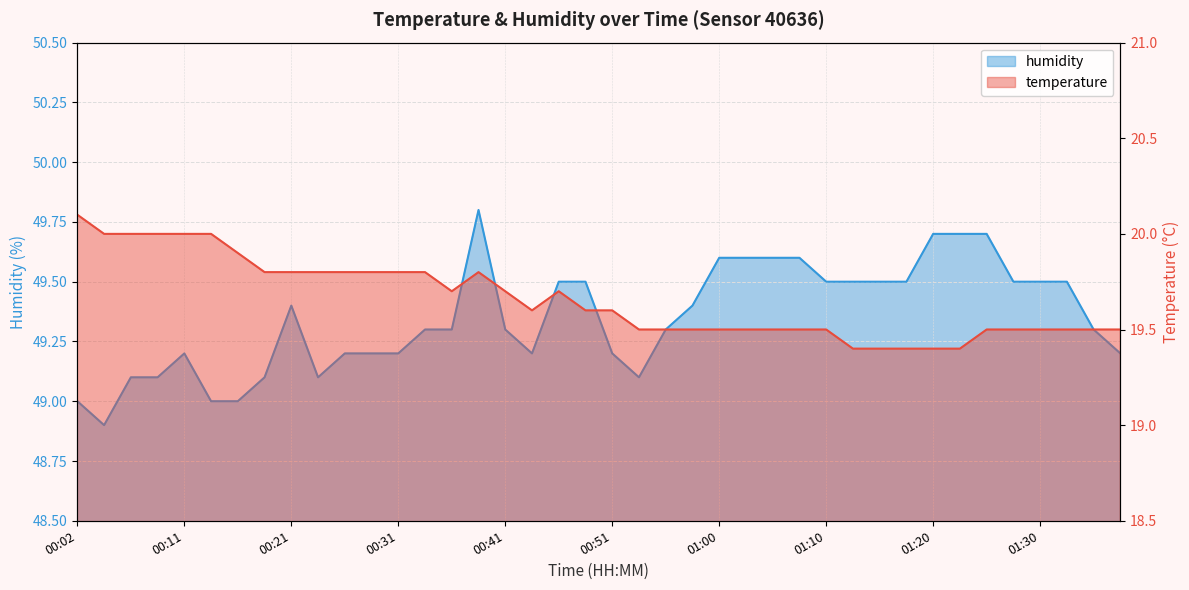

Which has a higher value, 01:08 or 00:29?

00:29